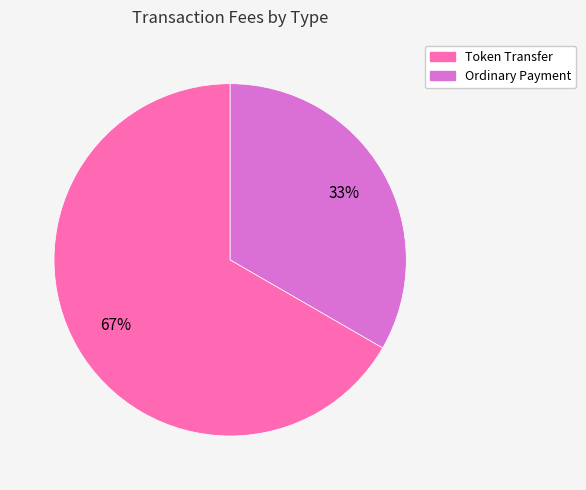

True or false: Token Transfer accounts for 67% of the total.

True